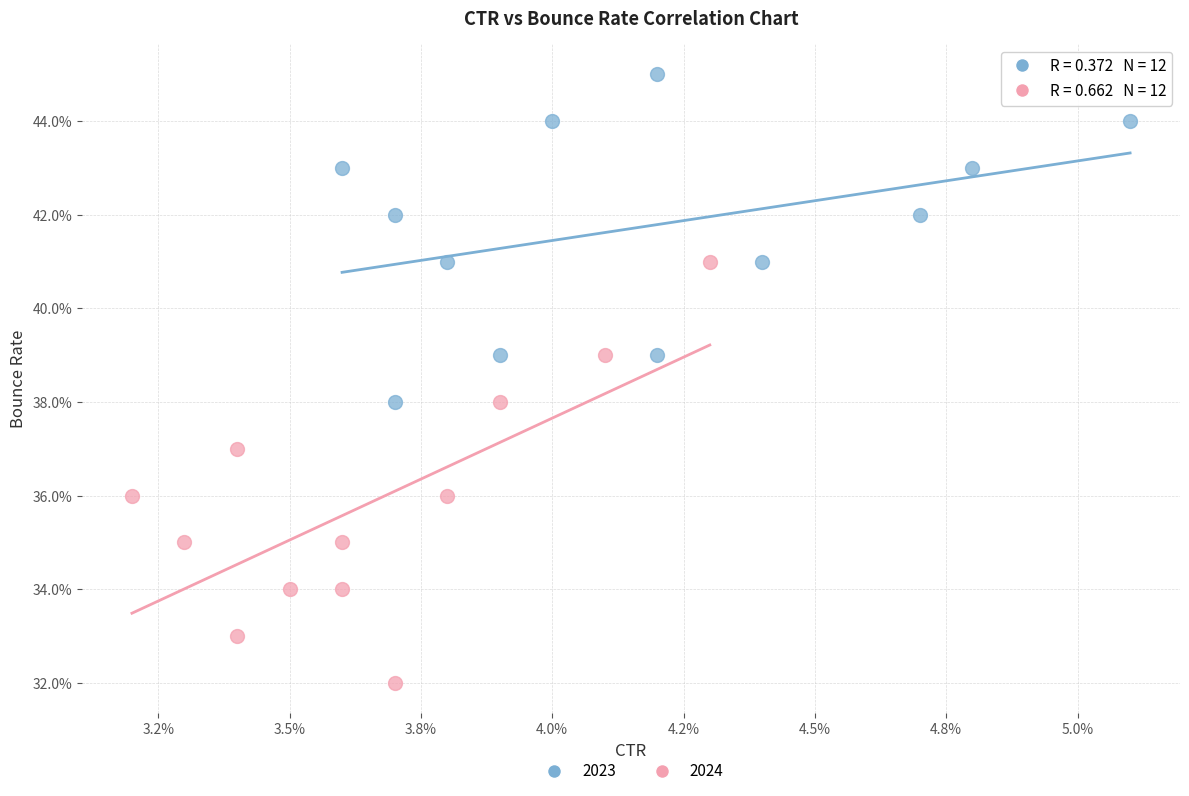

What are all the series names shown in the legend?

2023, 2024